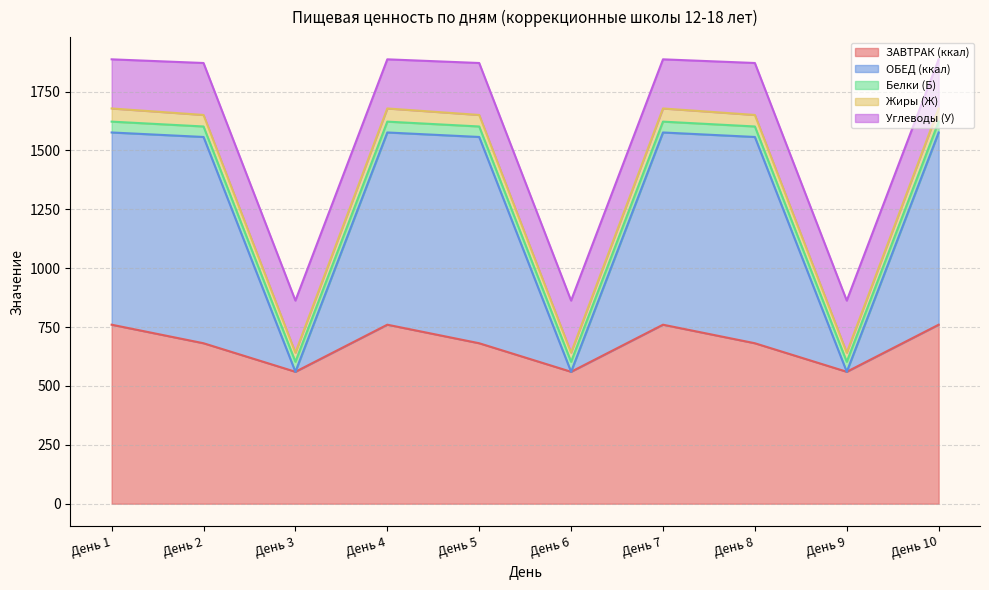

True or false: ЗАВТРАК (ккал) and Белки (Б) intersect in this chart.

False